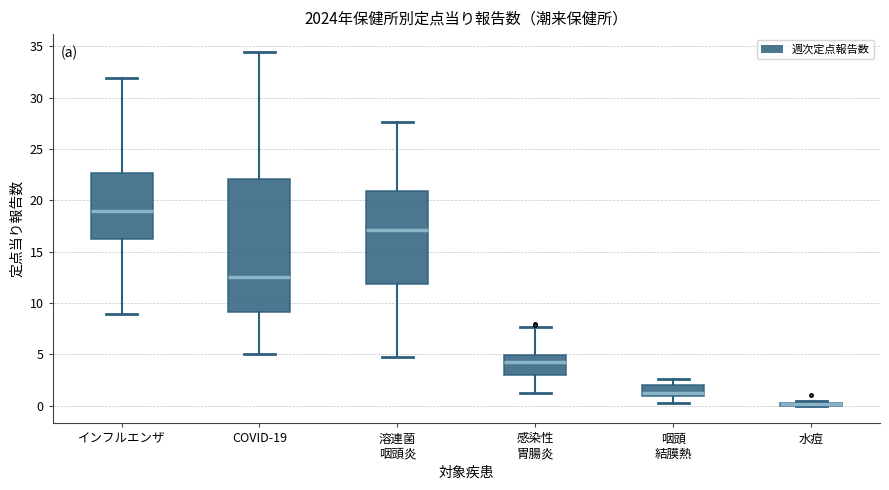

Where is the lower edge of the box for 溶連菌 咽頭炎 on the y-axis? The values are not printed on the chart, so give them approximately, as read against the axis.

12.0